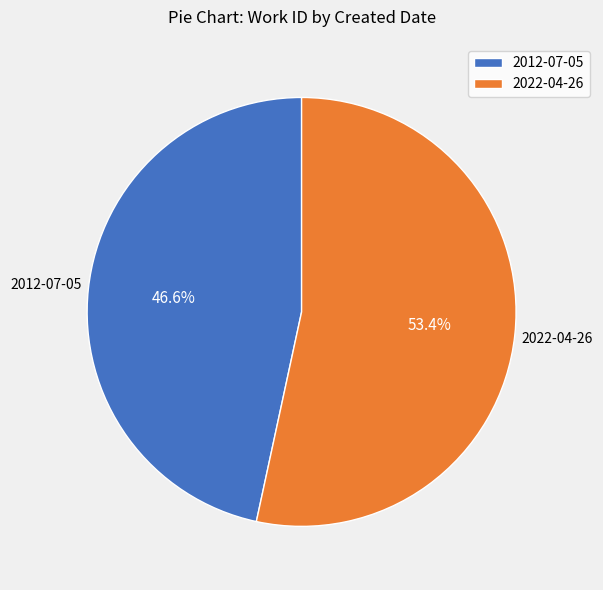

To the nearest percent, what is the average slice percentage?

50%